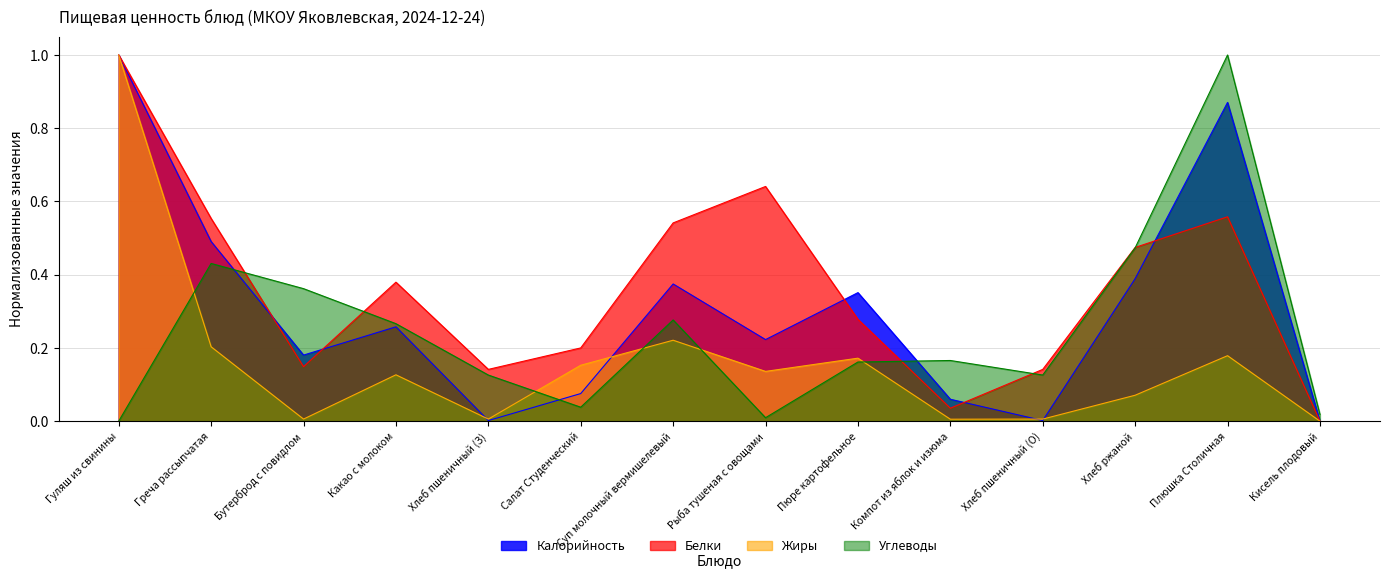

Where is the first local maximum for Жиры?

Какао с молоком